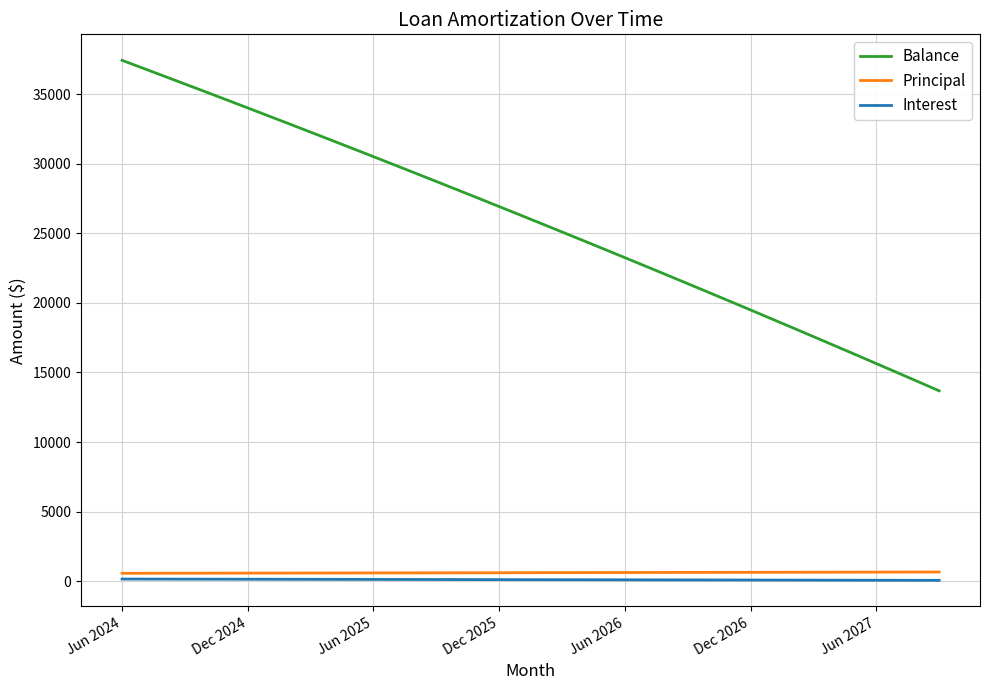

Which series has the largest range (max minus min)?

Balance